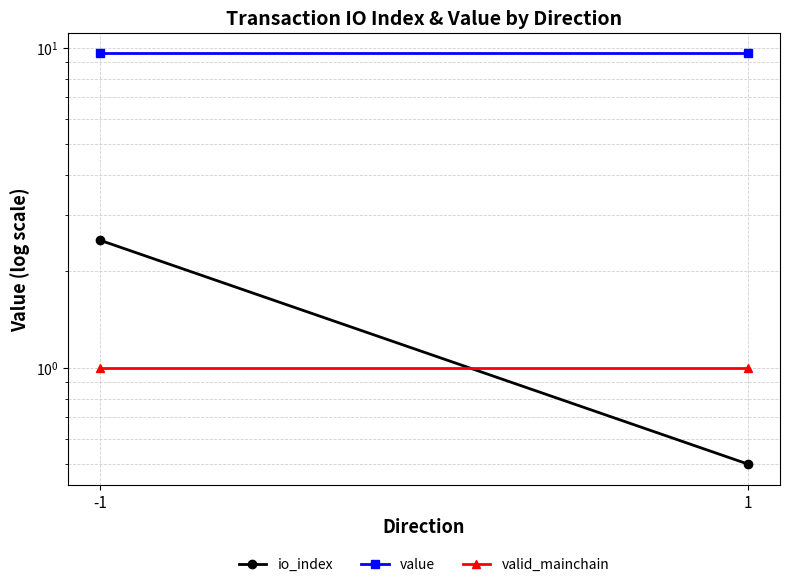

What is the average value of the io_index series?

1.5